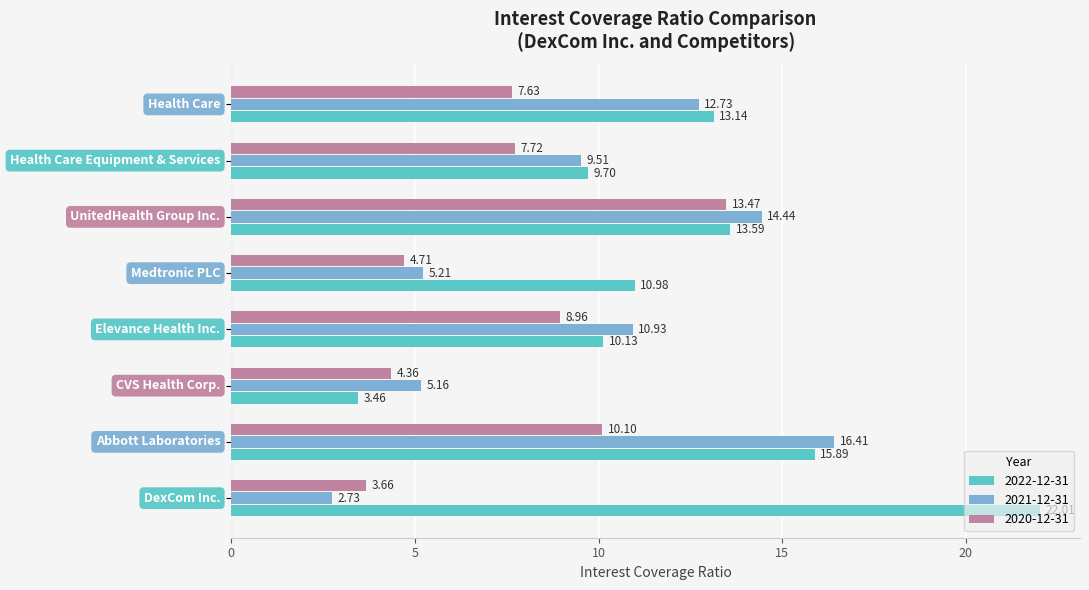

List the series in order of their peak value, highest first.

2022-12-31, 2021-12-31, 2020-12-31